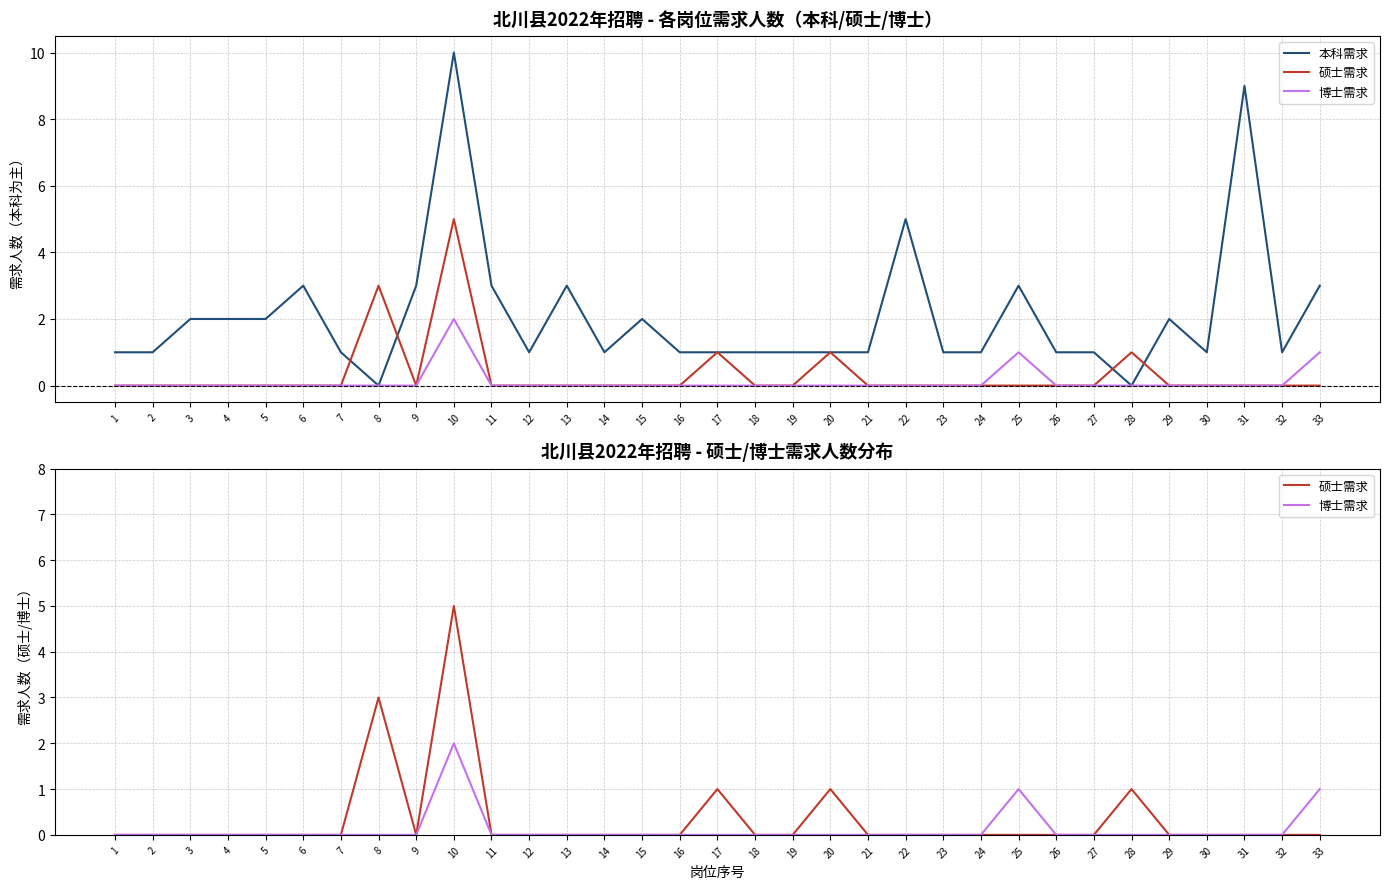

Which category has the highest value in the 博士需求 series?

10